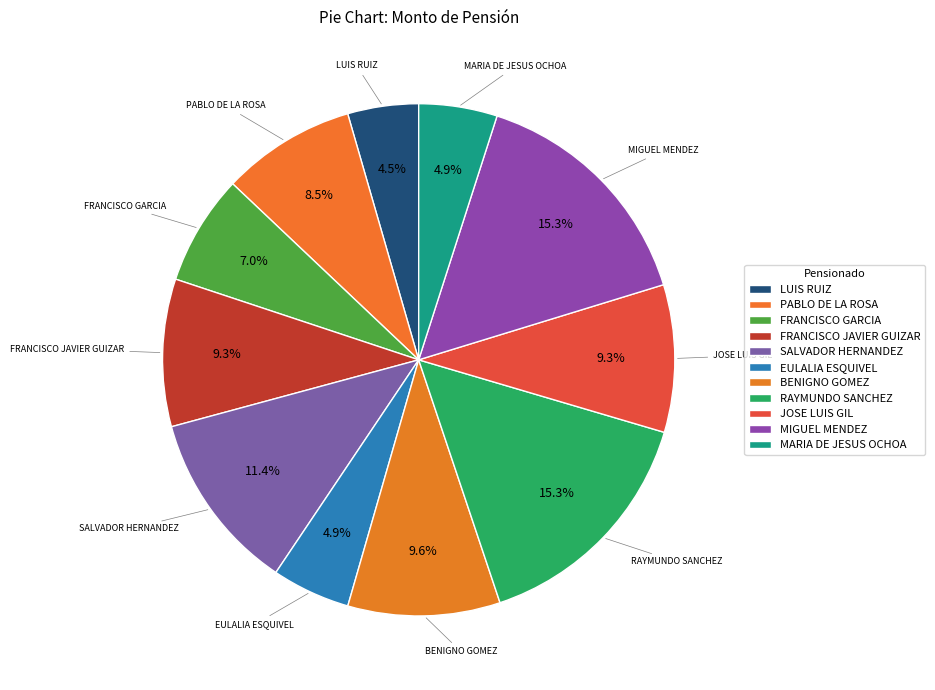

To the nearest percent, what is the average slice percentage?

9%